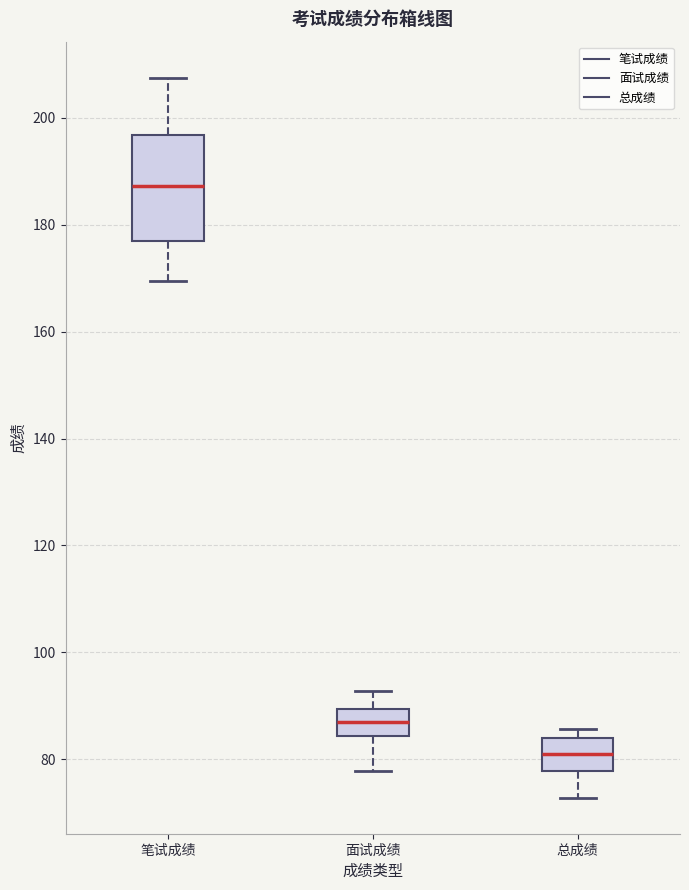

Where is the upper edge of the box for 总成绩 on the y-axis? The values are not printed on the chart, so give them approximately, as read against the axis.

84